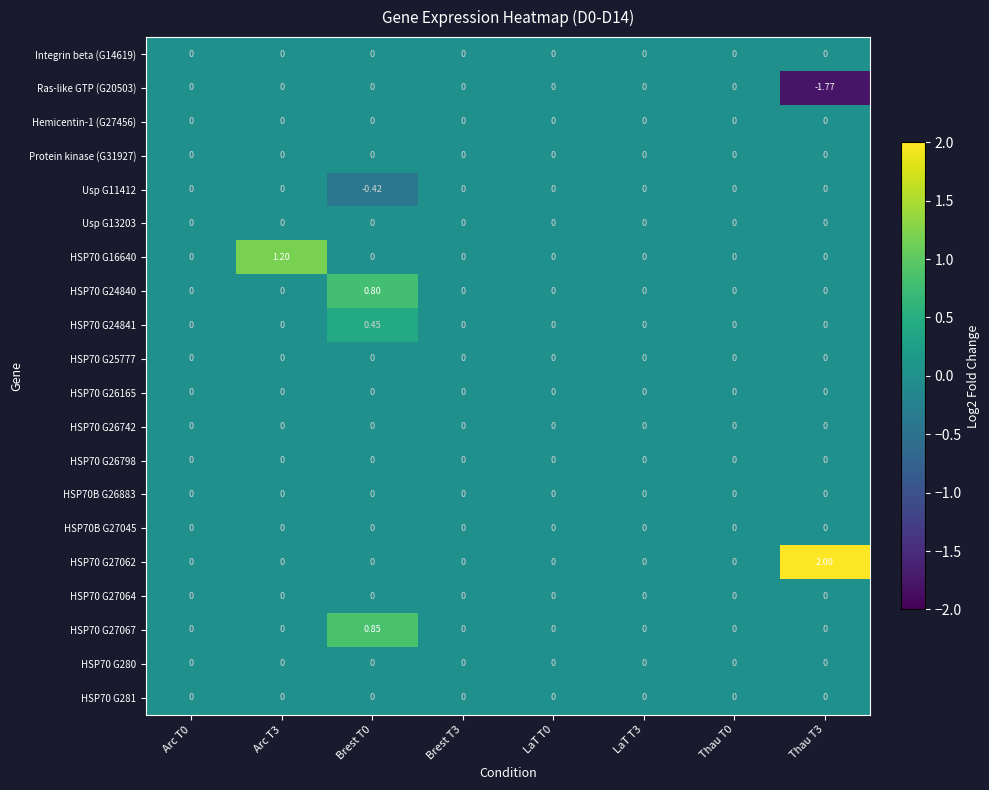

Count the number of categories in the chart.

8